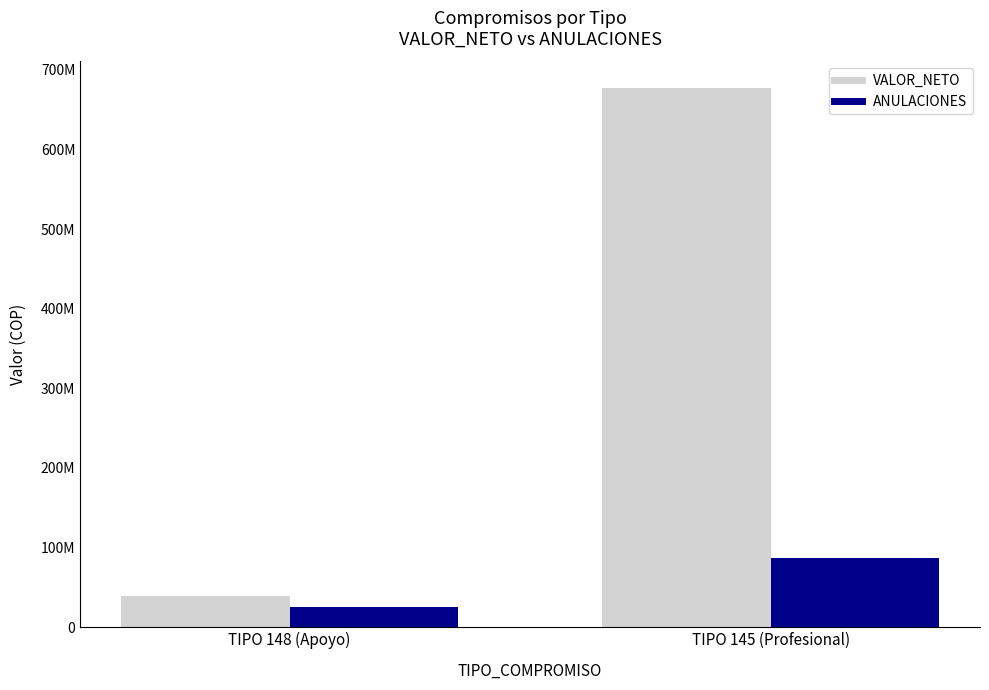

True or false: ANULACIONES has a value of 156027379 at TIPO 145 (Profesional).

False